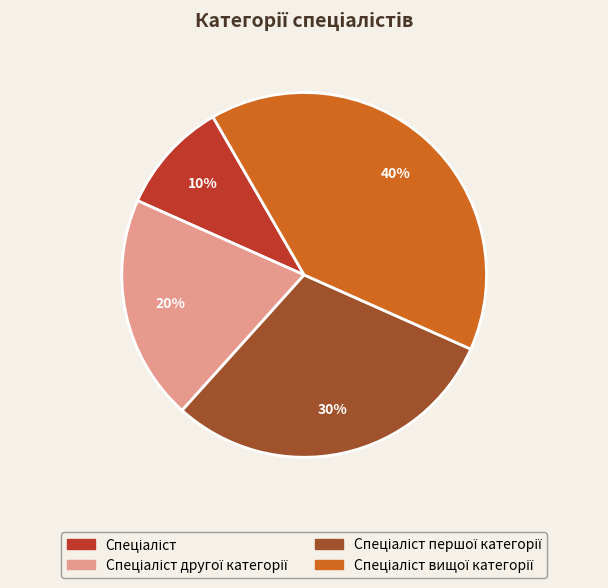

To the nearest percent, what is the average slice percentage?

25%